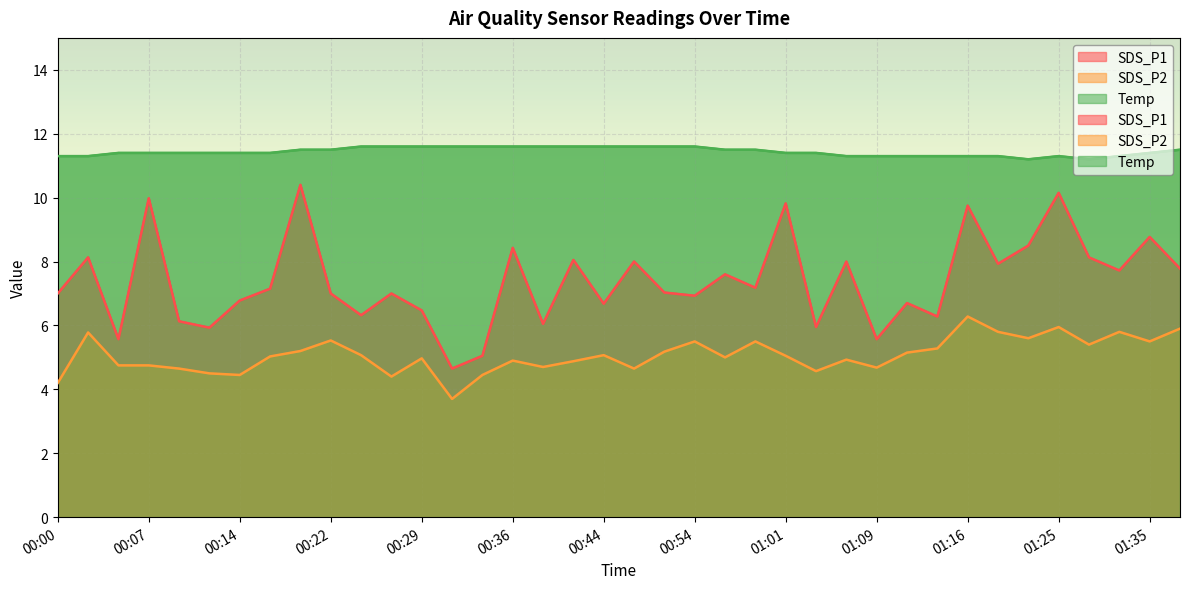

Rank the series by their maximum value, from lowest to highest.

SDS_P2, SDS_P1, Temp